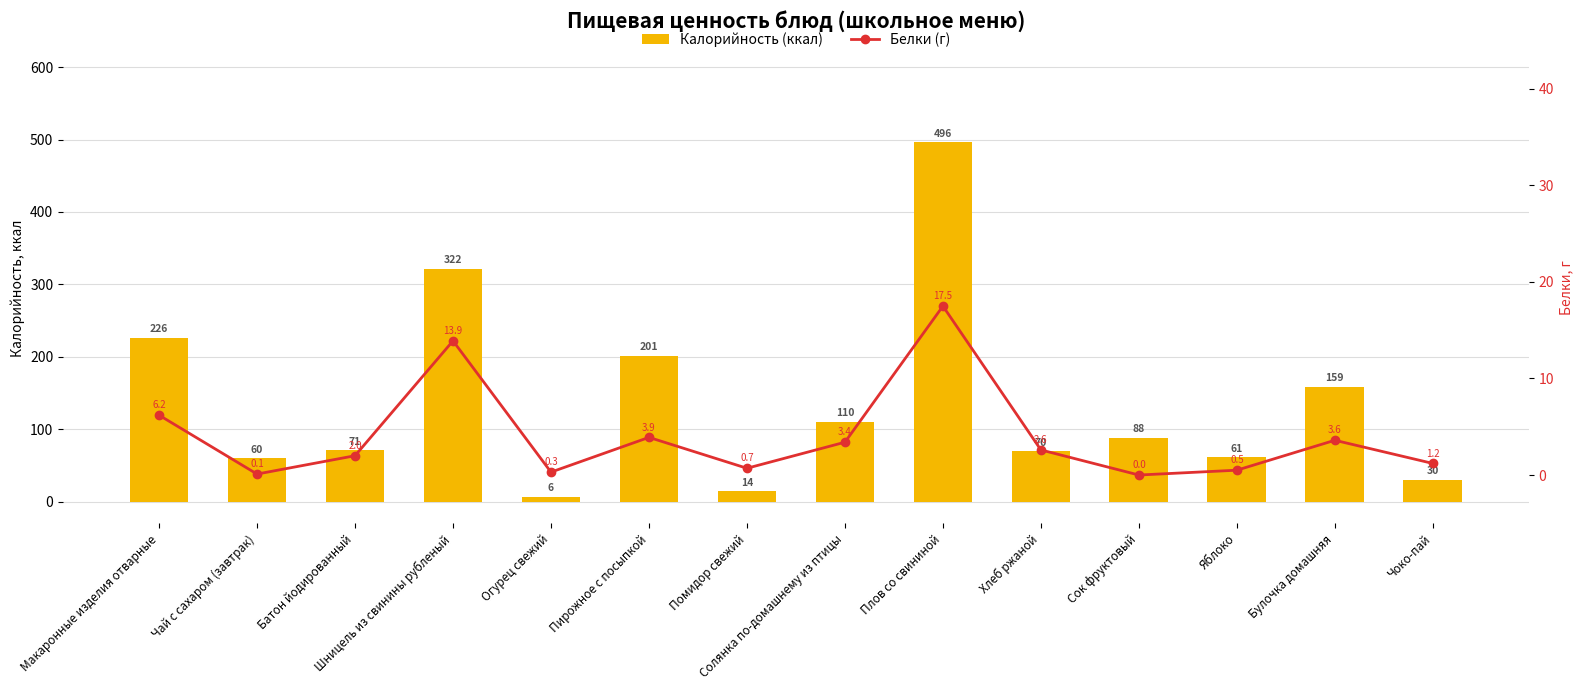

At which label does Калорийность (ккал) reach its peak?

Плов со свининой